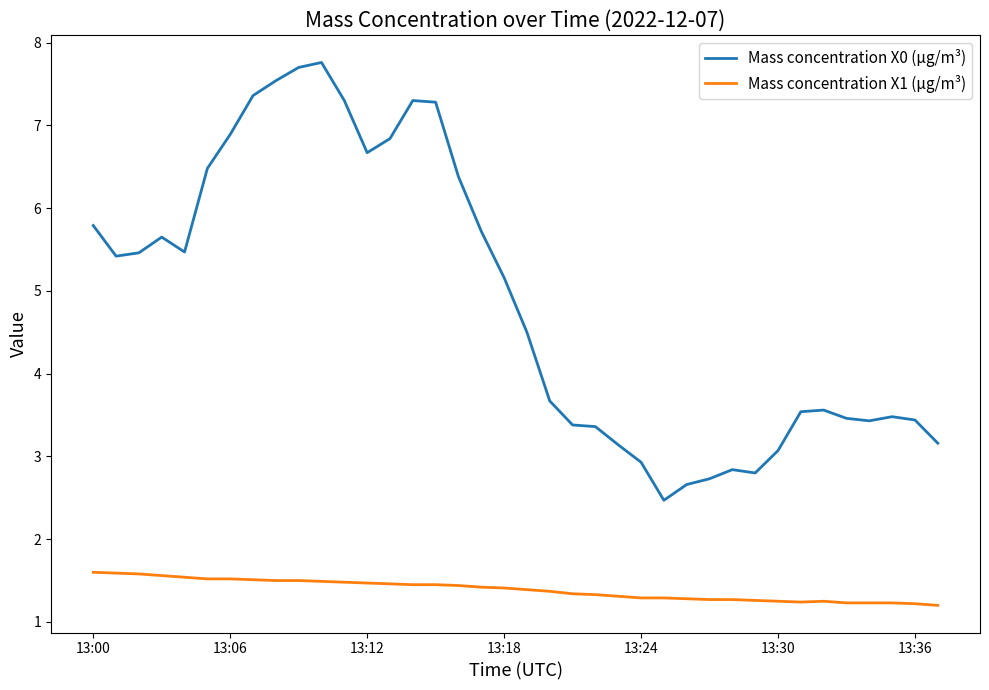

Which series has the largest total across all categories?

Mass concentration X0 (μg/m³)